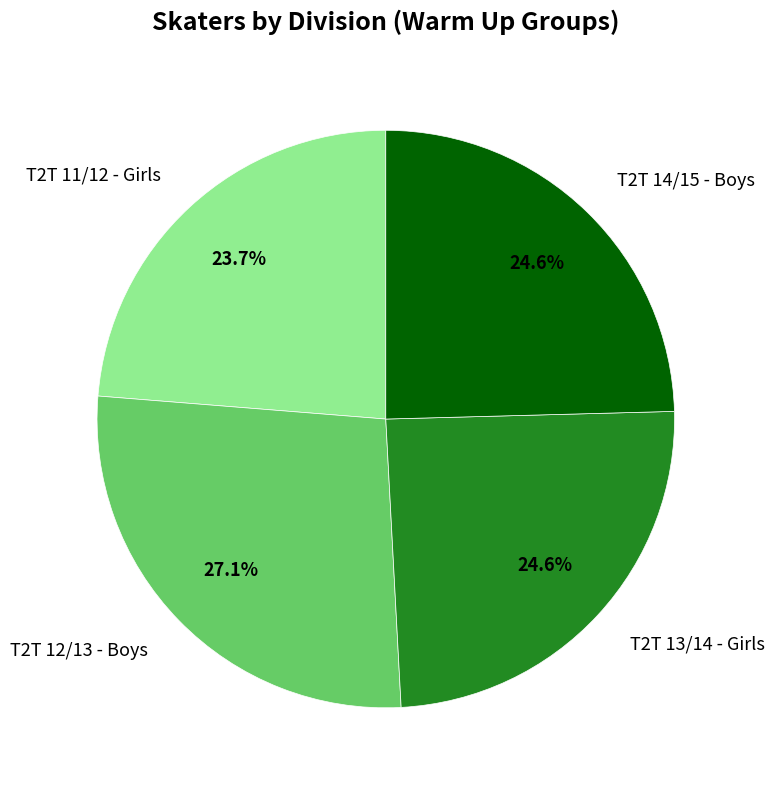

Which category has the biggest portion of the pie?

T2T 12/13 - Boys